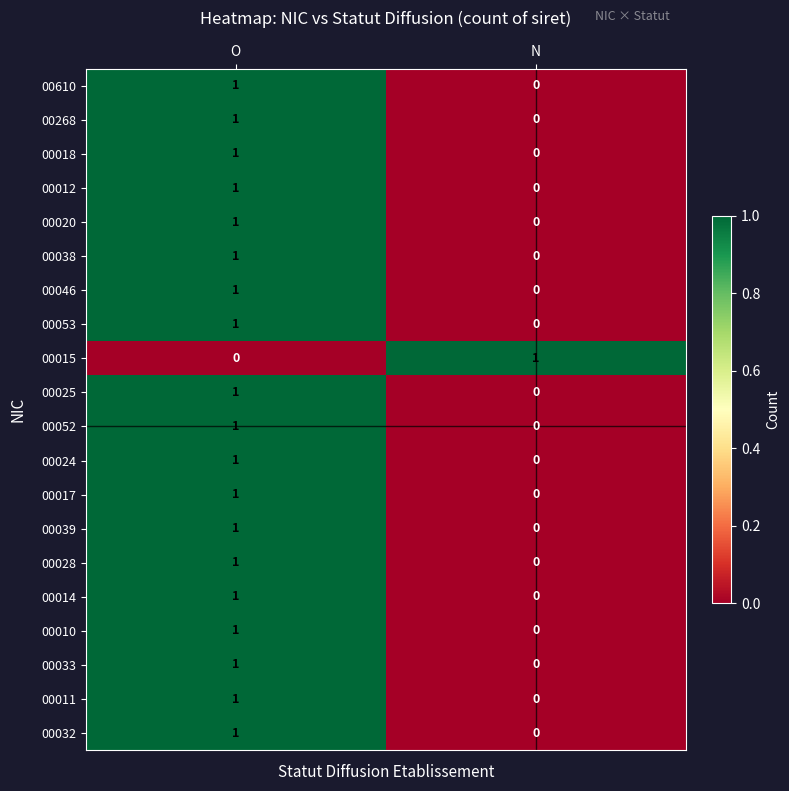

List the labels in order of 00033 value, largest first.

O, N